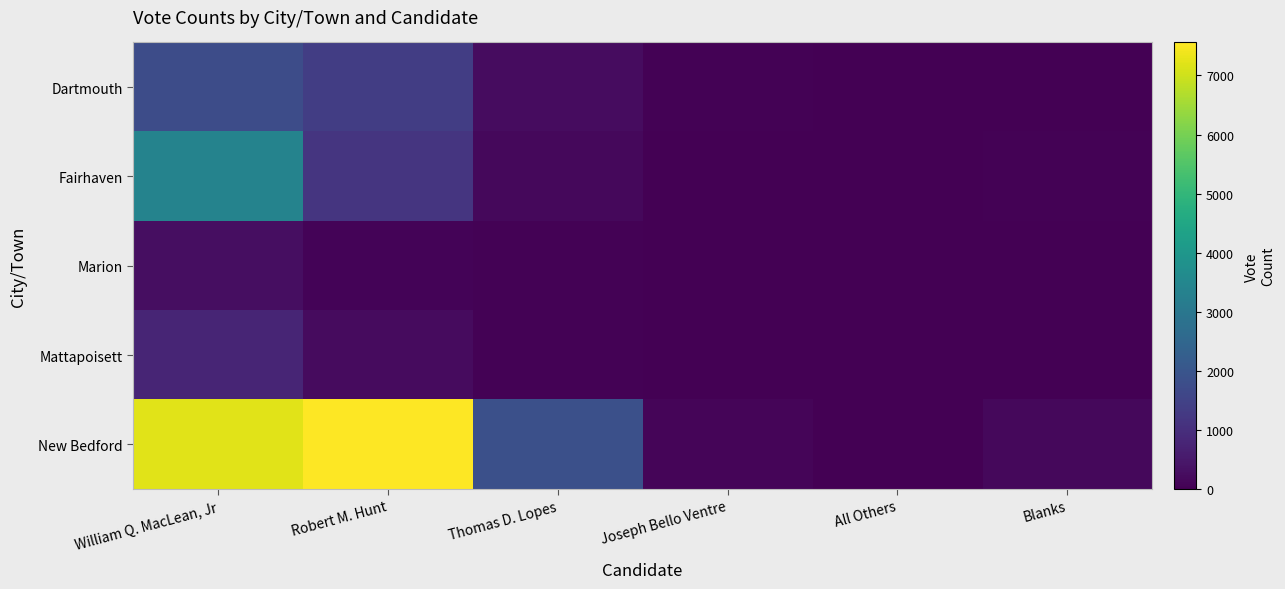

What is the total value across all series at William Q. MacLean, Jr?

13452